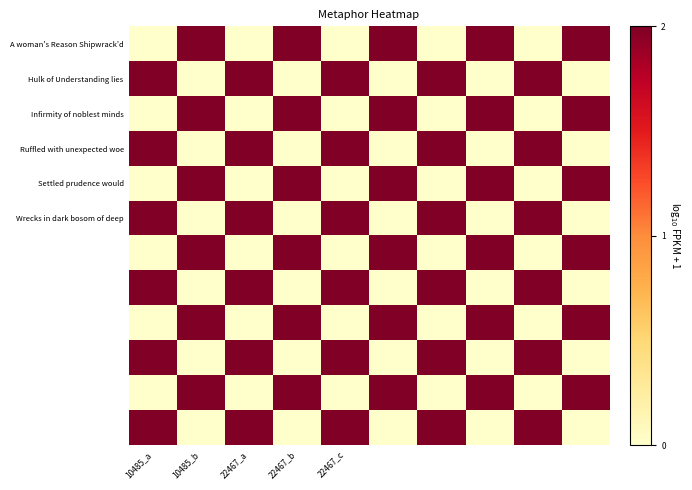

Which series has the largest total across all categories?

A woman's Reason Shipwrack'd